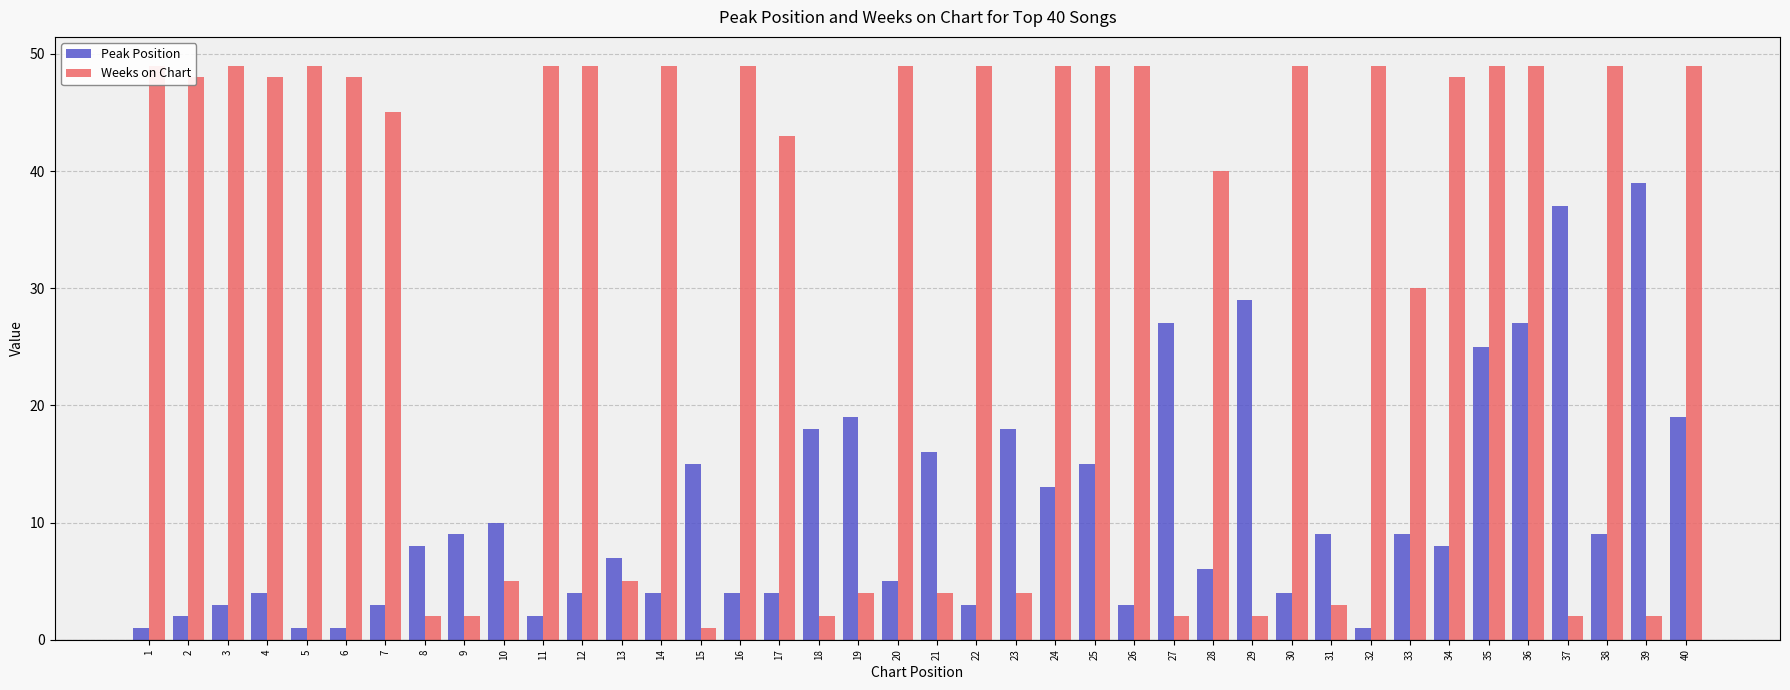

What value does the Weeks on Chart series have at 30, to the nearest 10?

50